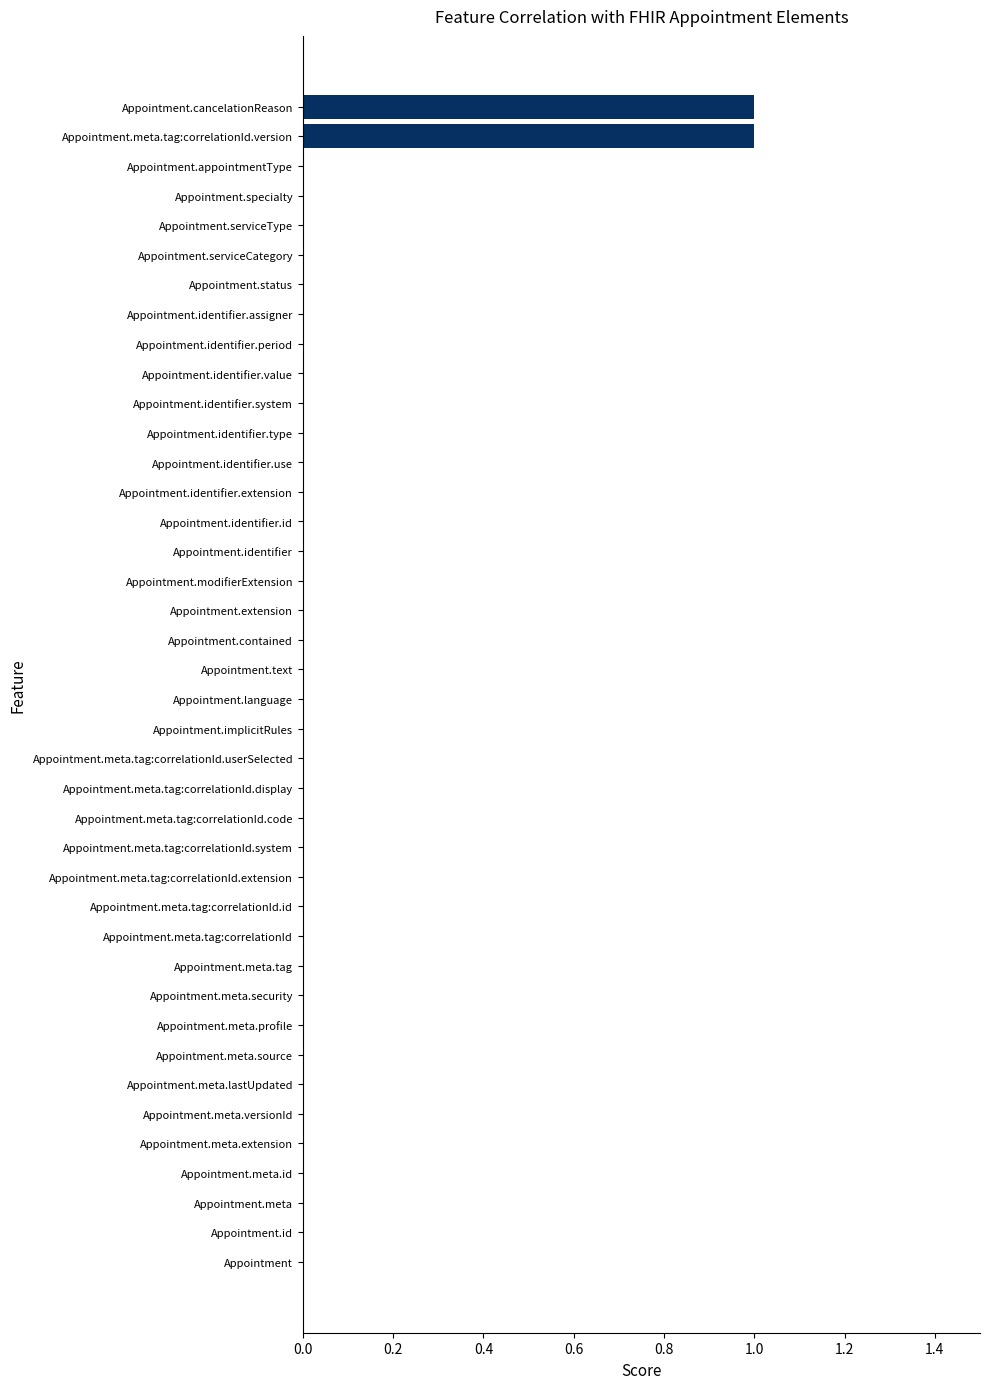

Is it true that the value at Appointment.serviceCategory is 1?

False